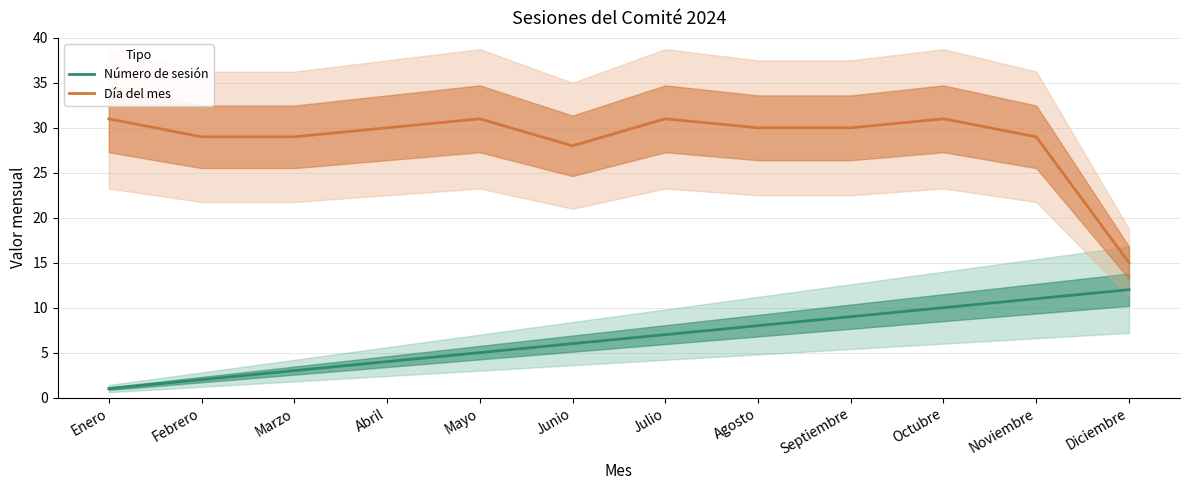

Read the Número de sesión value at Julio.

7